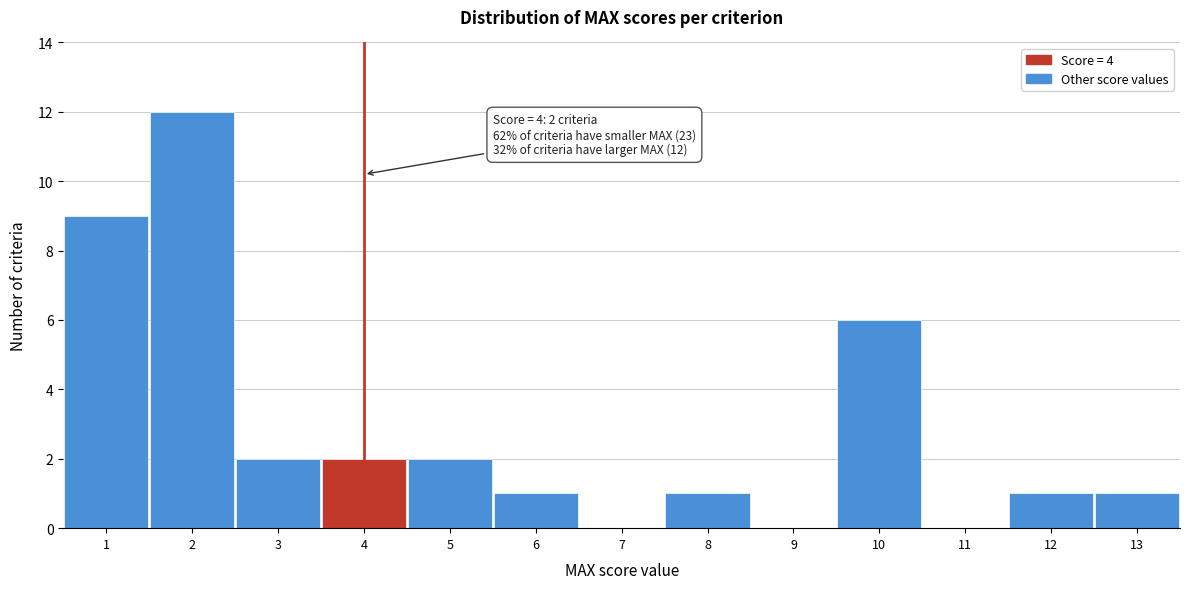

Over which range of the x-axis is the bar tallest?

1.5 to 2.5